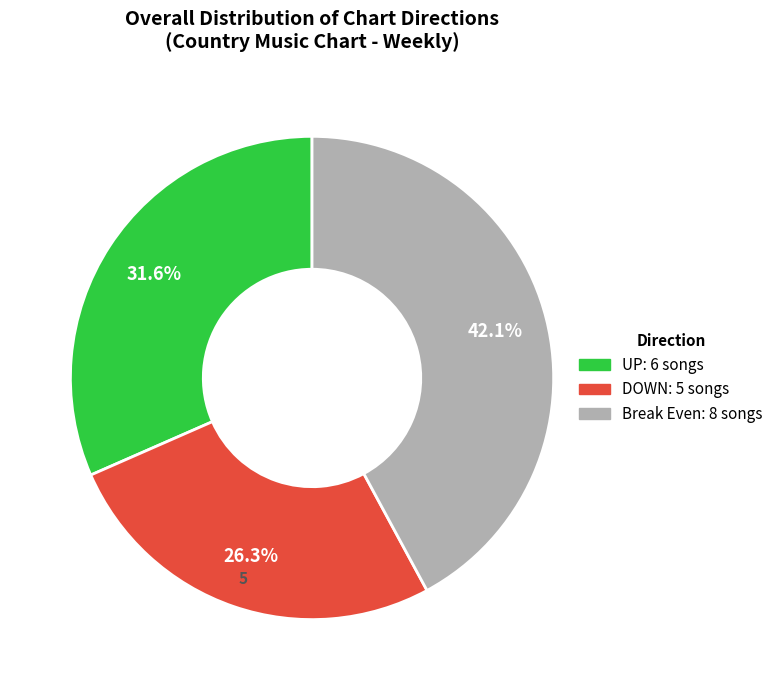

Which category has the biggest portion of the pie?

Break Even: 8 songs